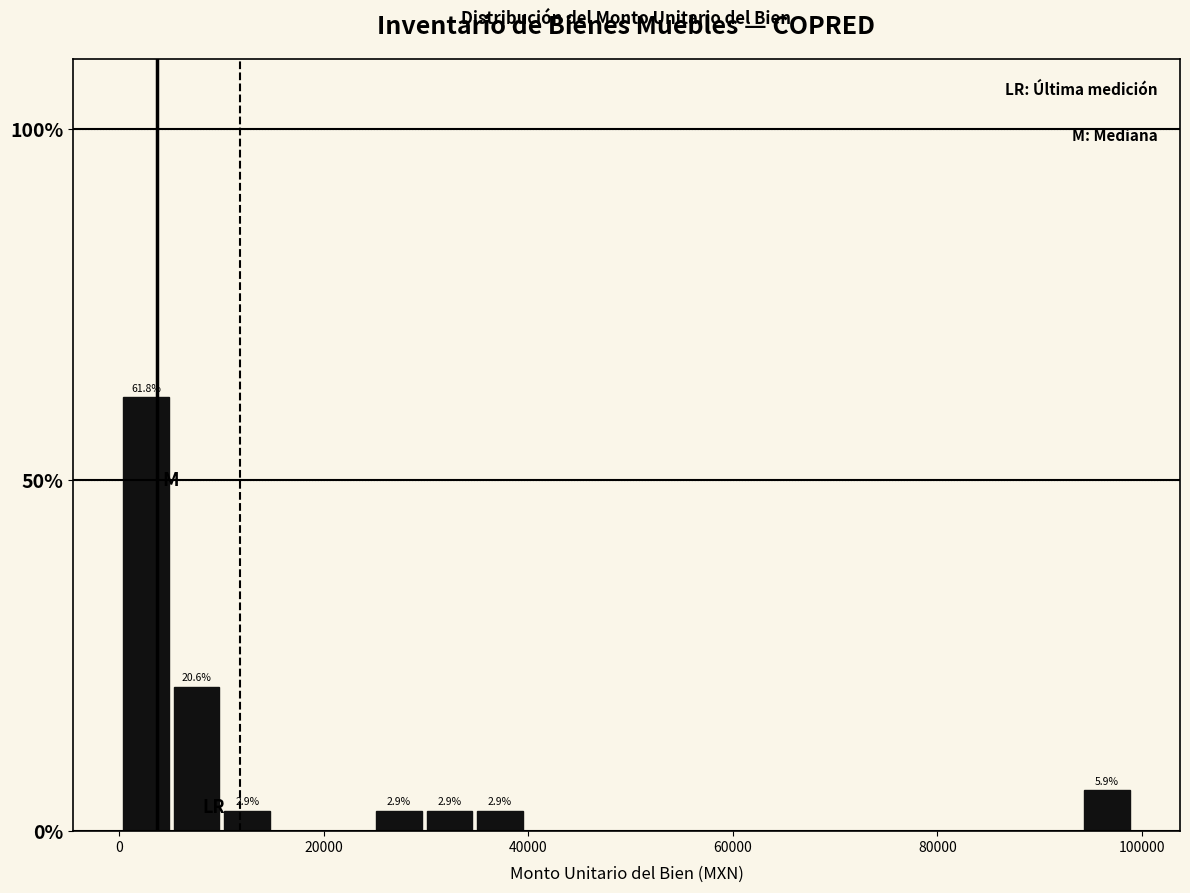

Around what value on the x-axis is the tallest bar? Give the approximate position of its centre, as read against the axis.

2000